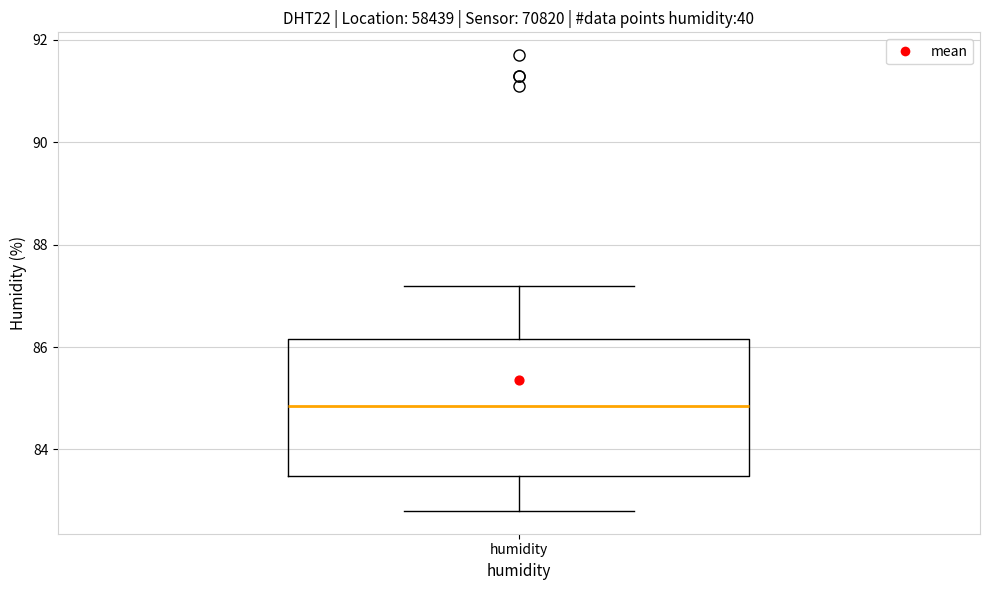

Transcribe this box plot: give where the median line is, the range the box spans, and where the two whiskers end, as read against the y-axis. The values are not printed on the chart, so give them approximately, as read against the axis.

median 84.8, box 83.4 to 86.2, whiskers 82.8 to 87.2